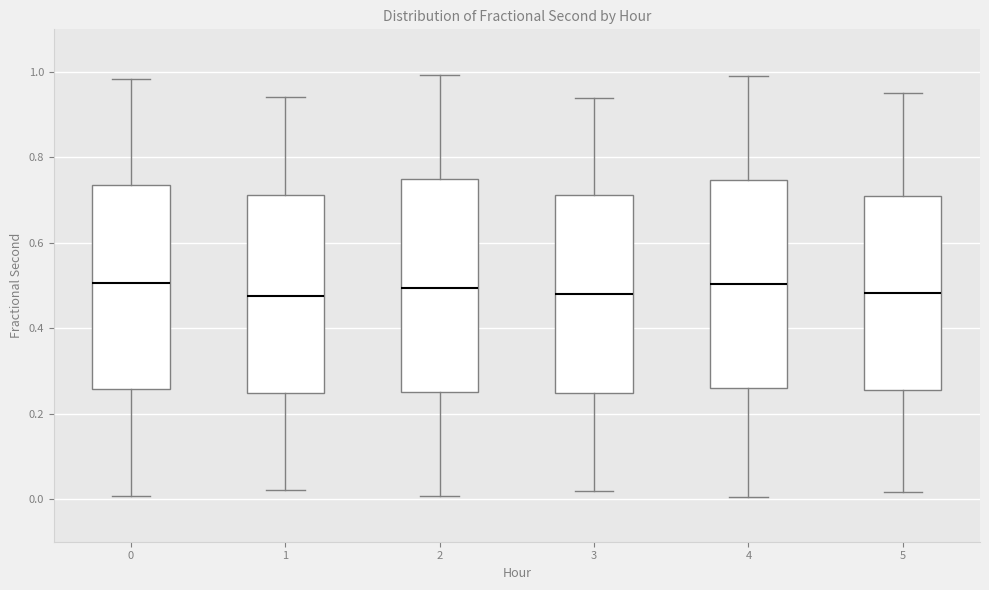

Reading left to right, transcribe this box plot: for each box, give where its median line is, the range the box spans, and where its two whiskers end, as read against the y-axis. The values are not printed on the chart, so give them approximately, as read against the axis.

0: median 0.50, box 0.26 to 0.74, whiskers 0.00 to 0.98
1: median 0.48, box 0.24 to 0.72, whiskers 0.02 to 0.94
2: median 0.50, box 0.24 to 0.74, whiskers 0.00 to 1.00
3: median 0.48, box 0.24 to 0.72, whiskers 0.02 to 0.94
4: median 0.50, box 0.26 to 0.74, whiskers 0.00 to 1.00
5: median 0.48, box 0.26 to 0.72, whiskers 0.02 to 0.96